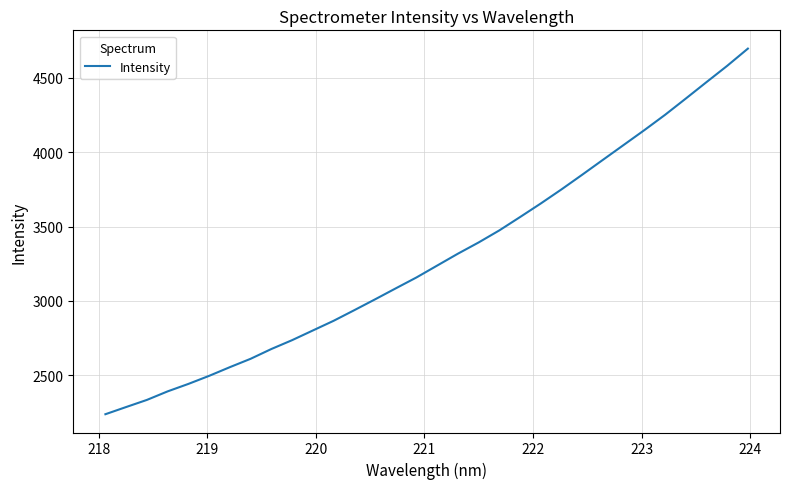

What is the difference between the maximum and minimum values?

2454.7